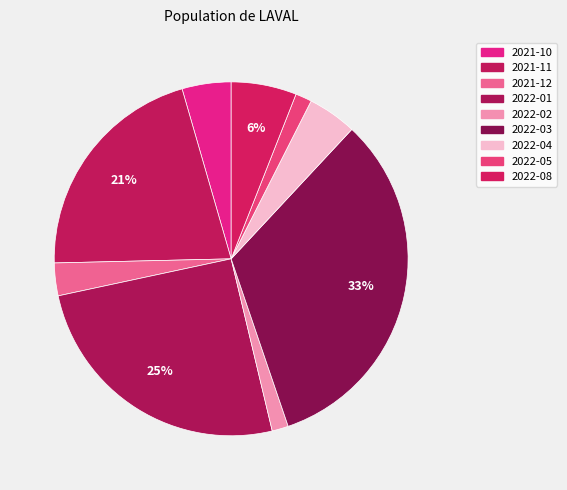

How many slices are in this pie chart?

9